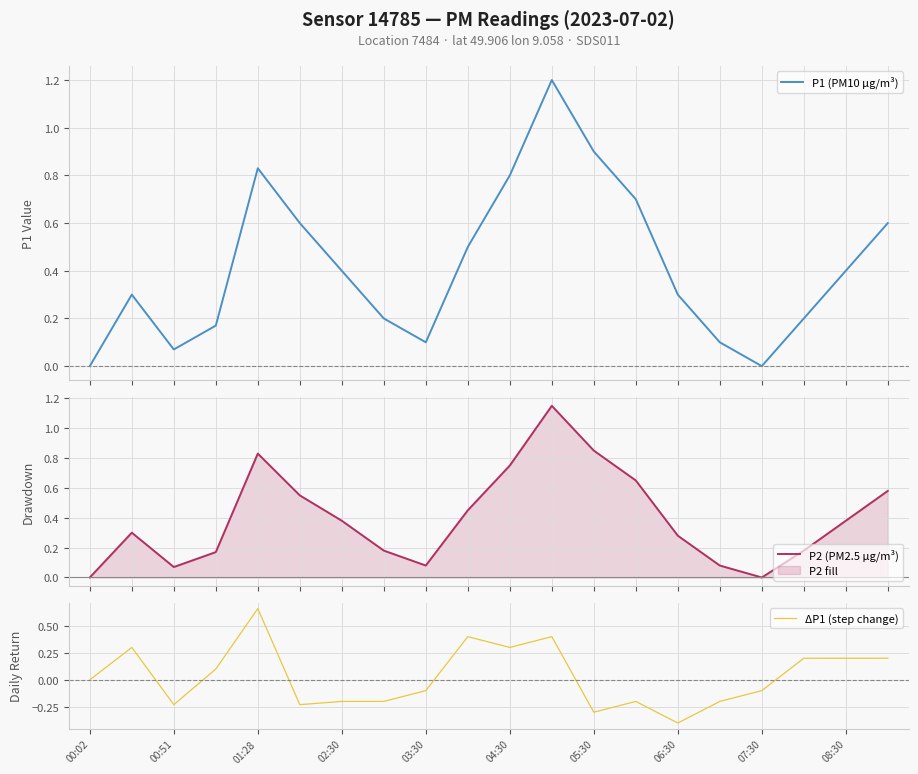

The P1 (PM10 µg/m³) series shows 0.1 at 17. True or false?

False